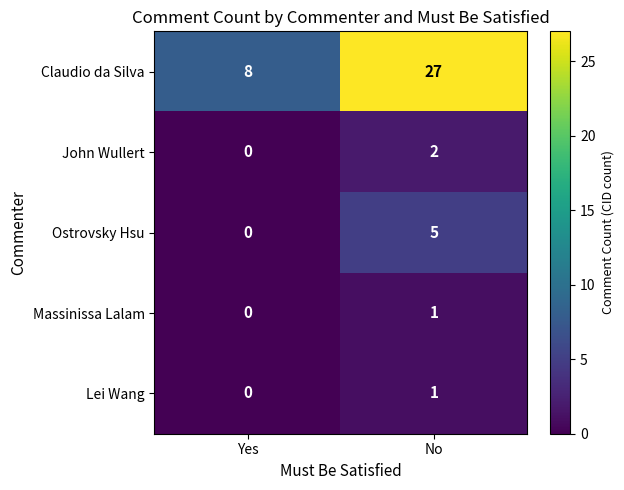

Which category has the highest value across all series?

No